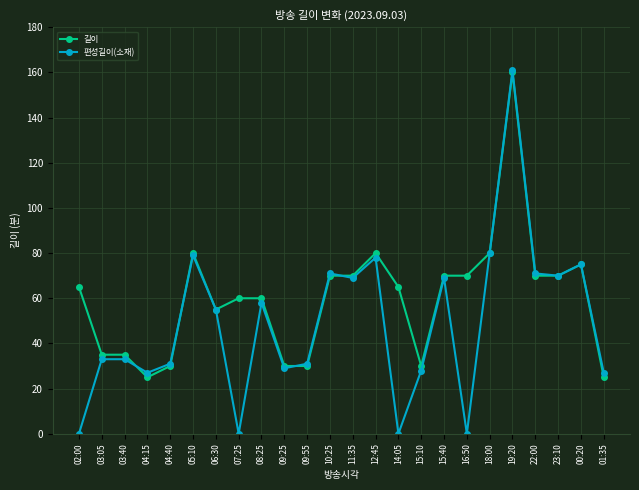

What is the maximum value shown in the chart?

161